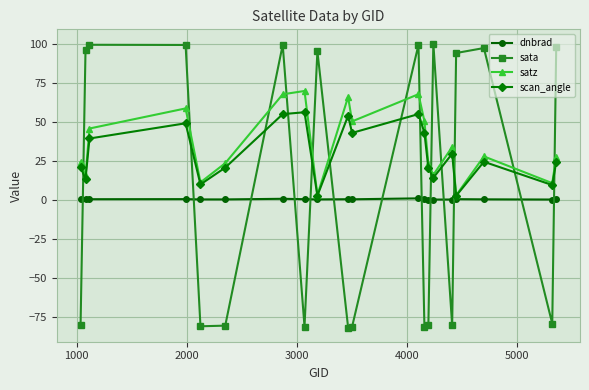

What is the maximum value shown in the chart?

100.1